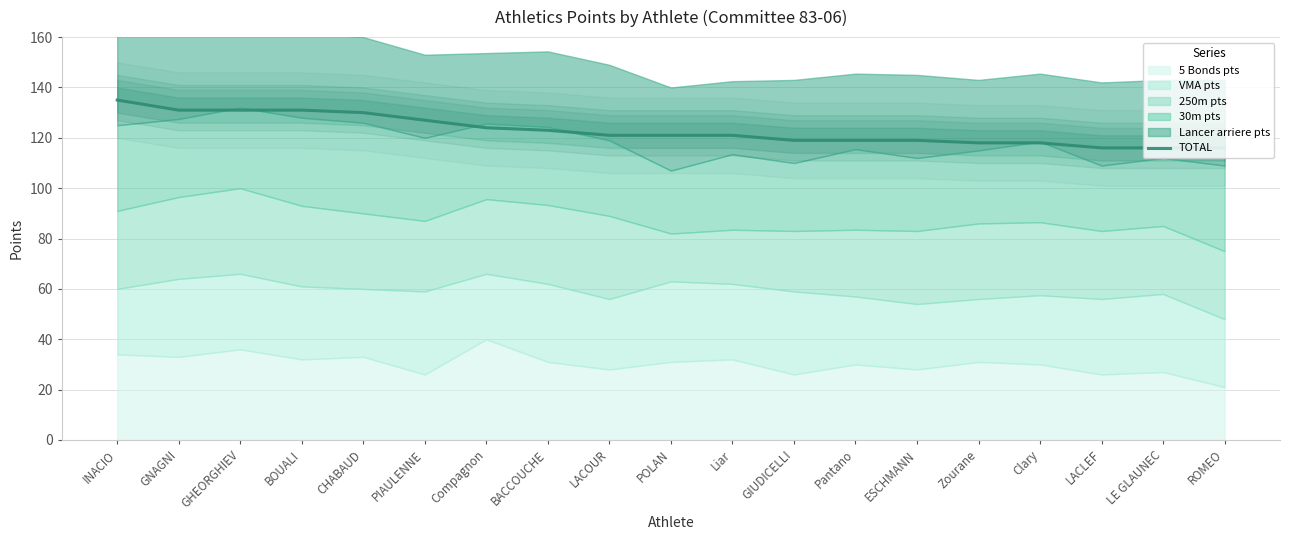

What is the value of the 19th point from the left?

116